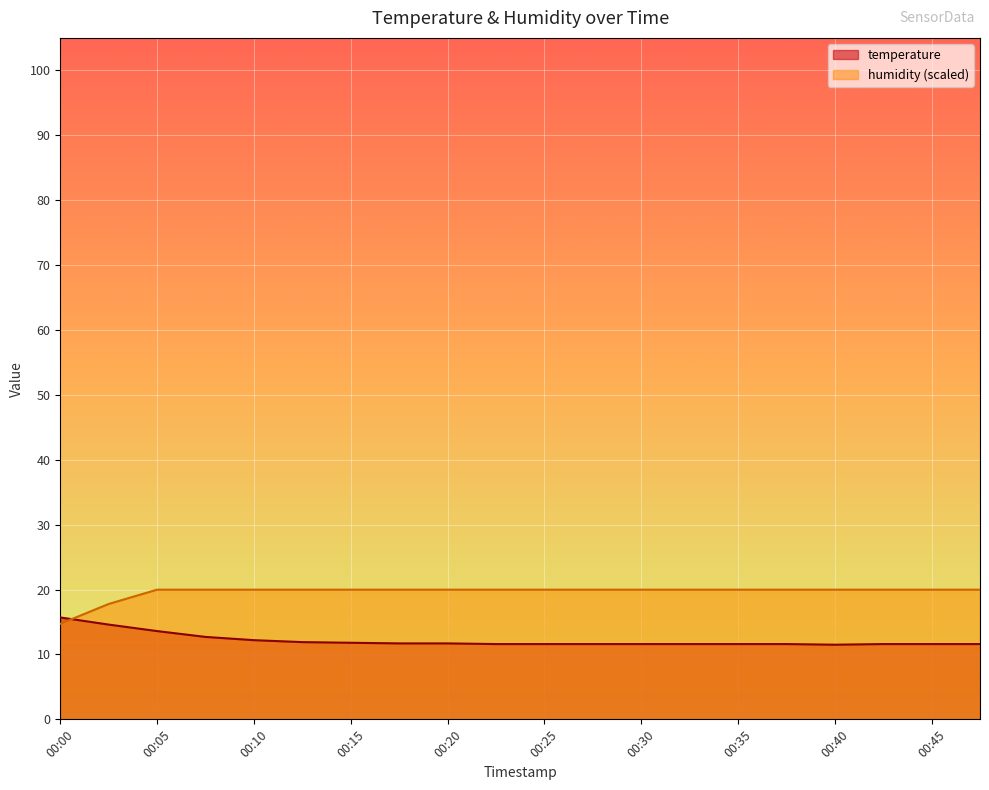

Between which two adjacent categories do humidity and temperature first intersect?

00:00 and 00:03